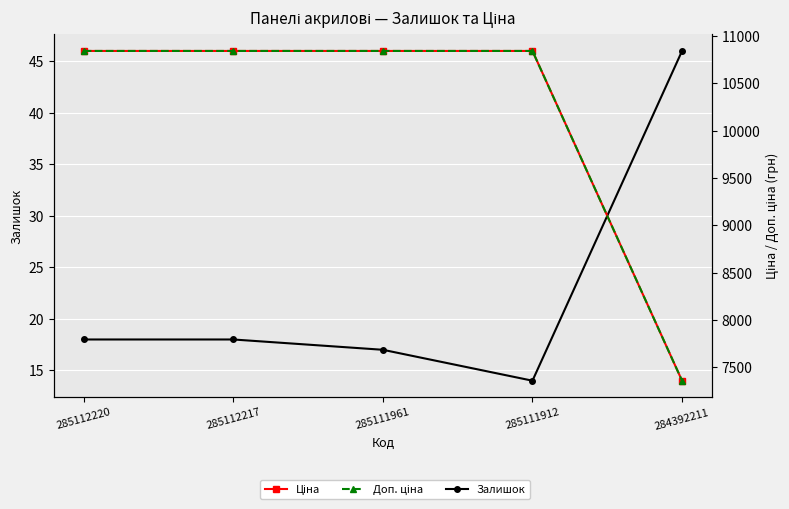

True or false: Ціна and Доп. ціна cross at least once.

False